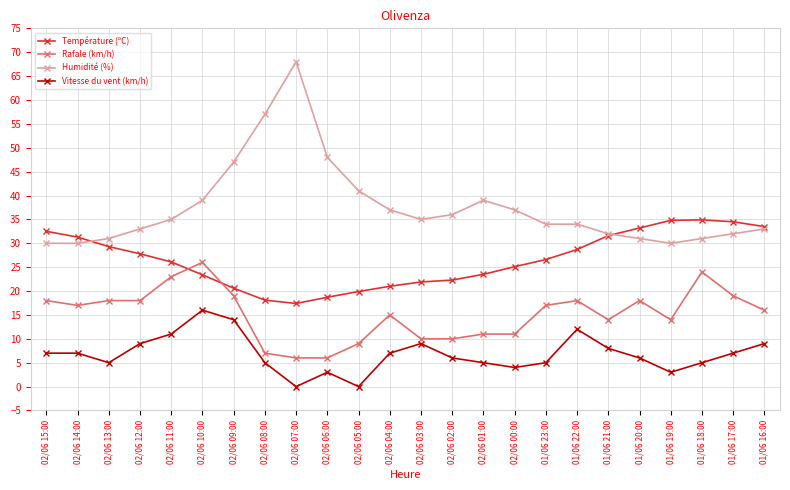

Rank the series by their average value, from lowest to highest.

Vitesse du vent (km/h), Rafale (km/h), Température (ºC), Humidité (%)